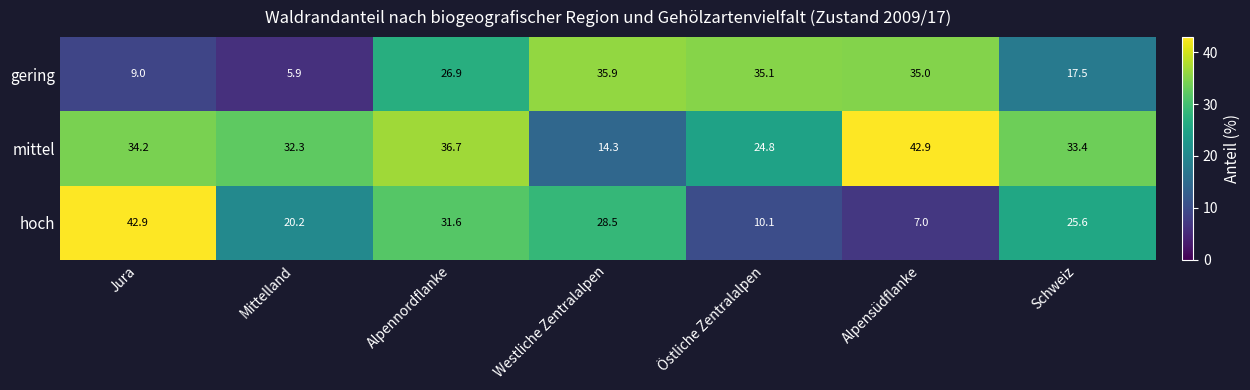

The value of mittel at Schweiz is 33.4. True or false?

True